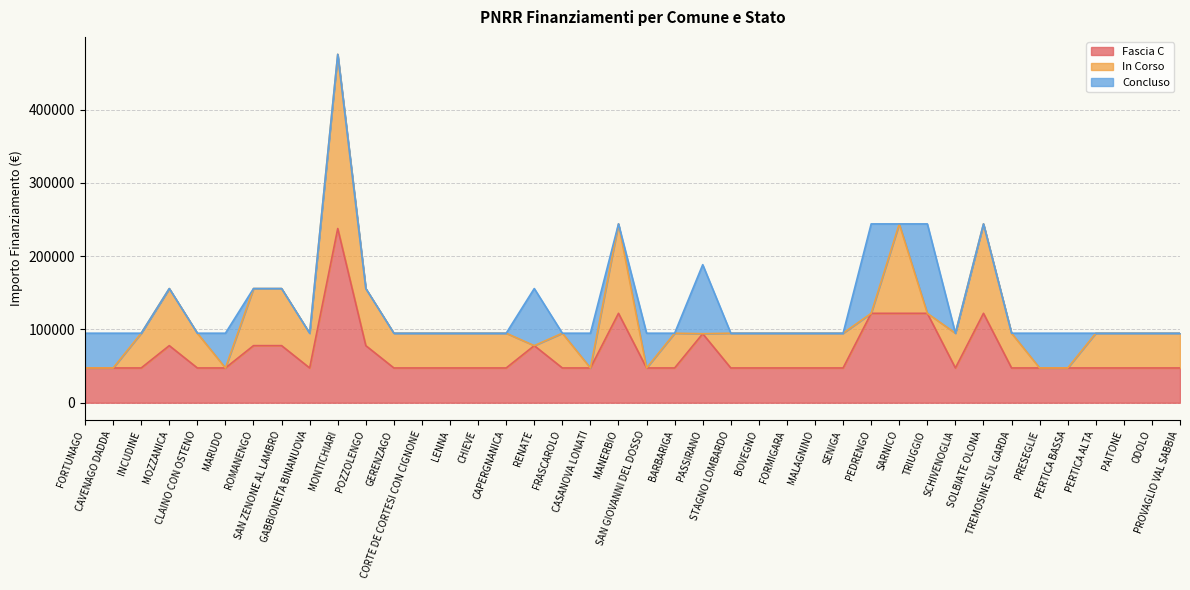

How many interior local valleys does the Fascia C series have?

2